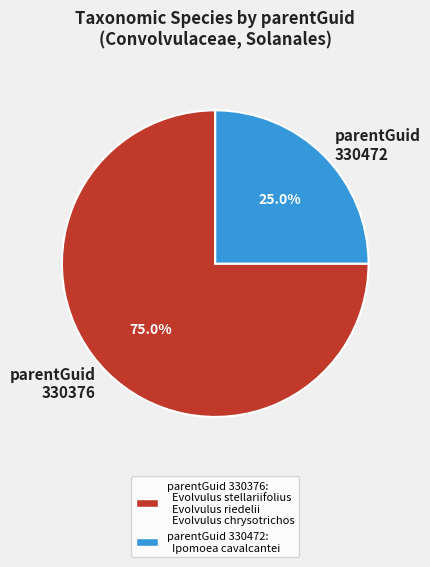

Combined, do parentGuid 330376 and parentGuid 330472 account for over 50%?

Yes